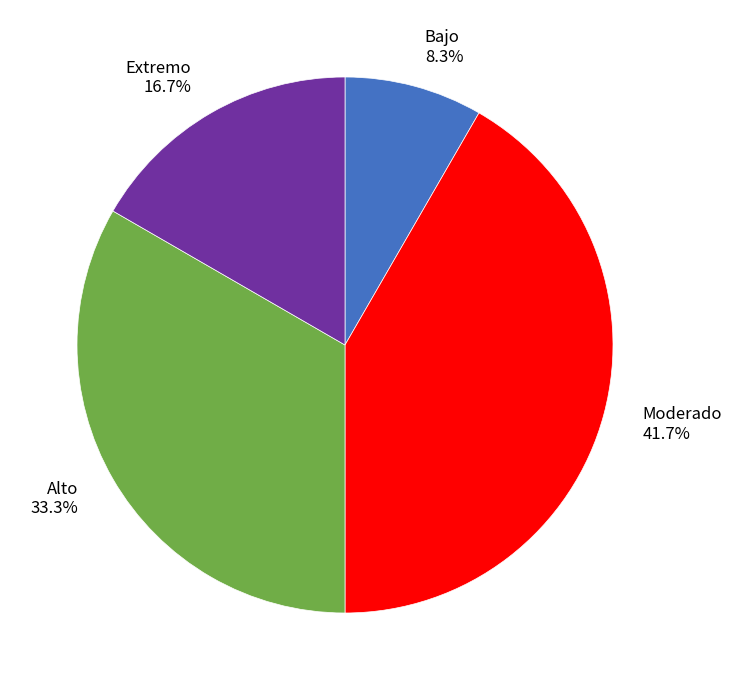

Rank the categories by value from highest to lowest.

Moderado, Alto, Extremo, Bajo